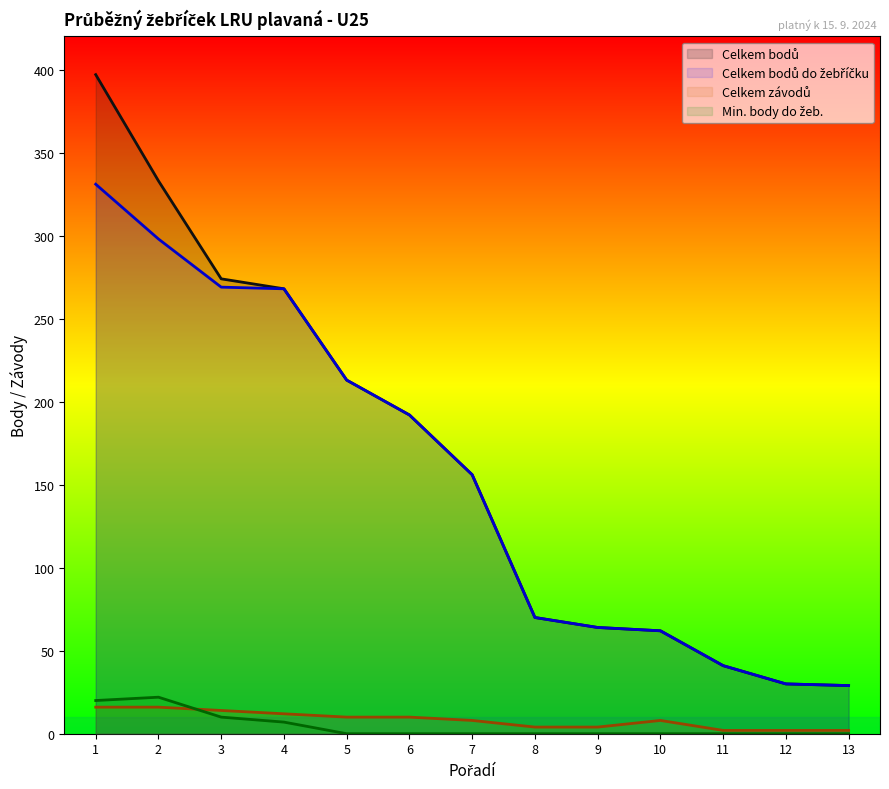

Reading right to left, extract all data points from this chart.

Celkem bodů: 13=29	12=30	11=41	10=62	9=64	8=70	7=156	6=192	5=213	4=268	3=274	2=333	1=397
Celkem bodů do žebříčku: 13=29	12=30	11=41	10=62	9=64	8=70	7=156	6=192	5=213	4=268	3=269	2=298	1=331
Celkem závodů: 13=2	12=2	11=2	10=8	9=4	8=4	7=8	6=10	5=10	4=12	3=14	2=16	1=16
Min. body do žeb.: 13=0	12=0	11=0	10=0	9=0	8=0	7=0	6=0	5=0	4=7	3=10	2=22	1=20